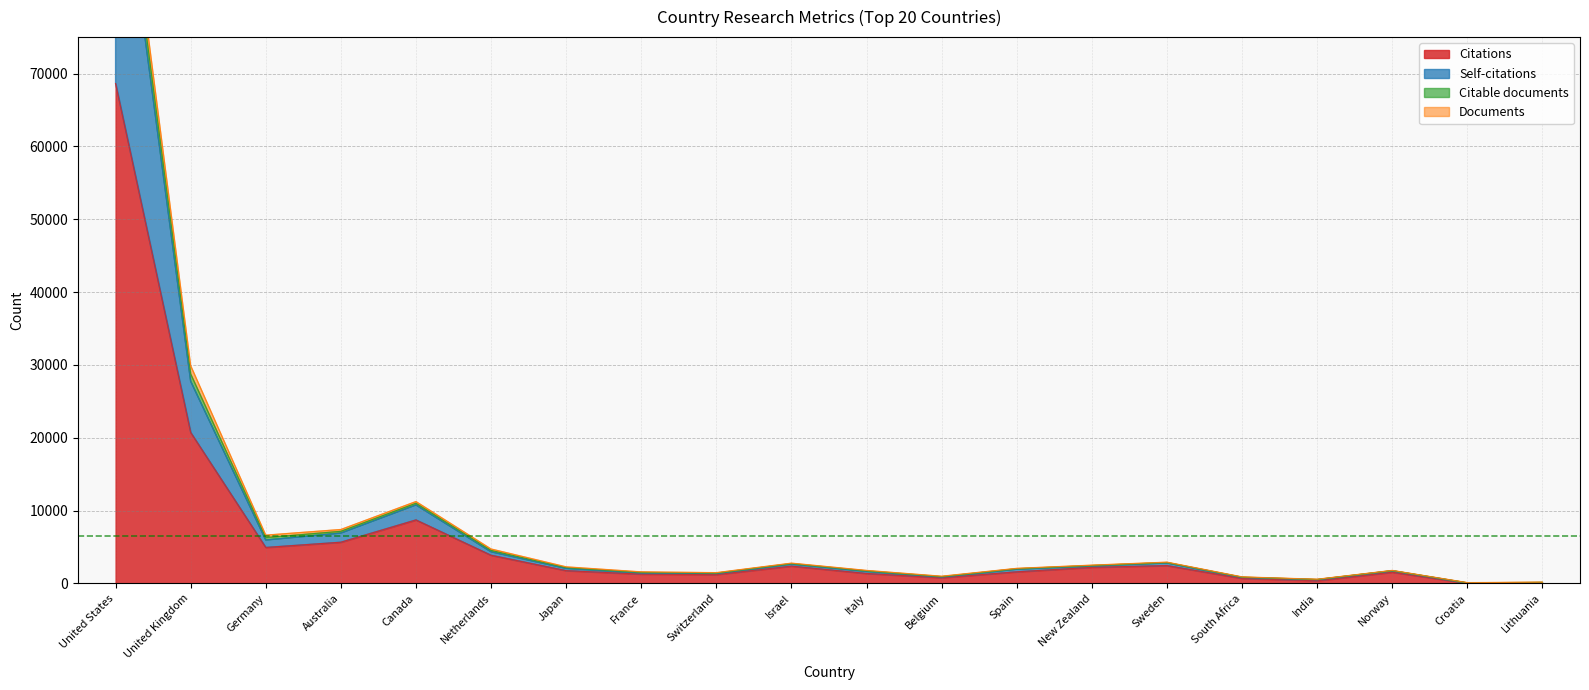

Where is Citations nearest to the value 34327?

United Kingdom